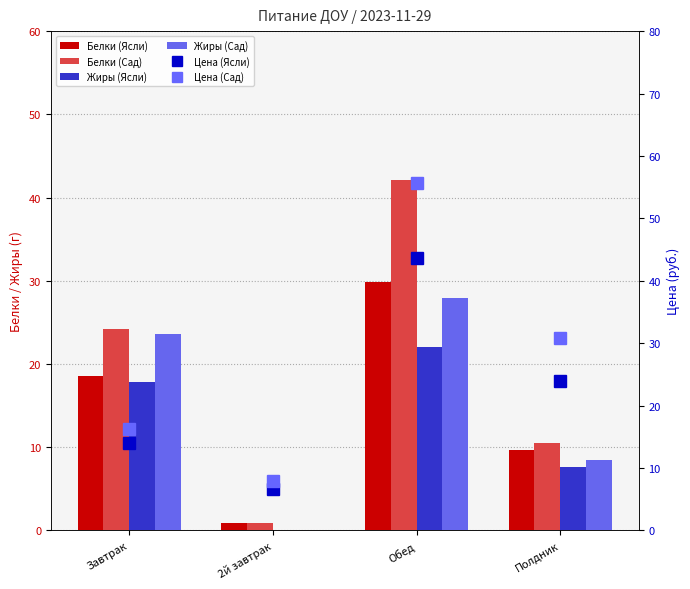

What are all the series names shown in the legend?

Белки (Ясли), Белки (Сад), Жиры (Ясли), Жиры (Сад), Цена (Ясли), Цена (Сад)